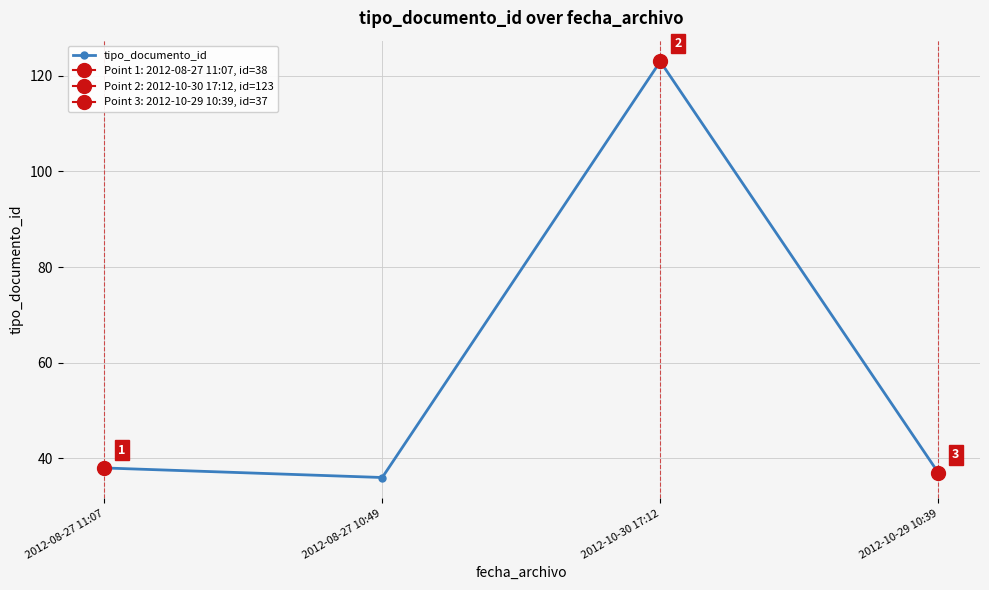

Reading left to right, transcribe all the data shown in this chart.

2012-08-27 11:07=38	2012-08-27 10:49=36	2012-10-30 17:12=123	2012-10-29 10:39=37